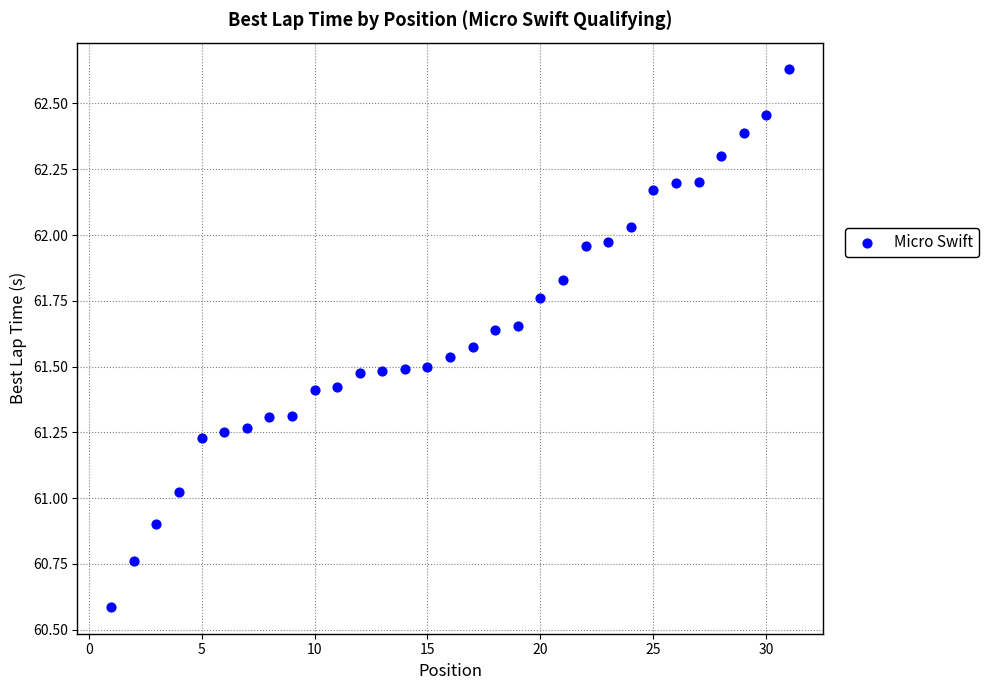

What is the range of X values (max minus min)?

30.0